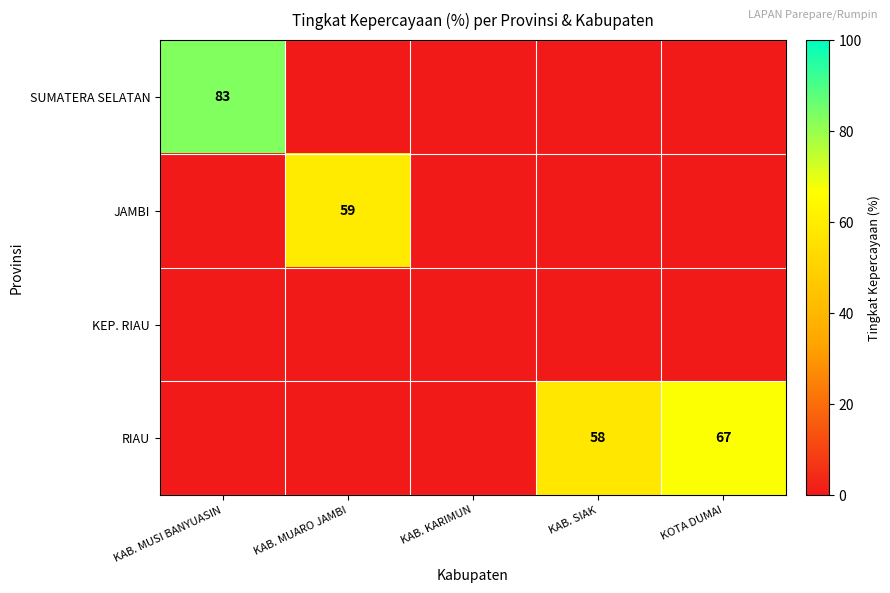

At which category is the sum across all series the highest?

KAB. MUSI BANYUASIN